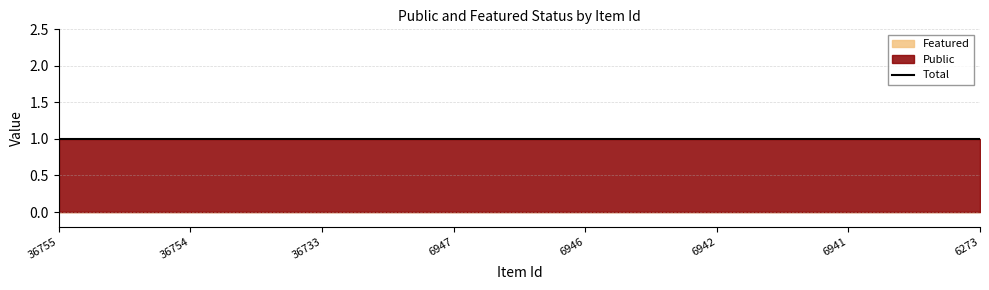

Which has a higher value, 6947 or 6946?

6947